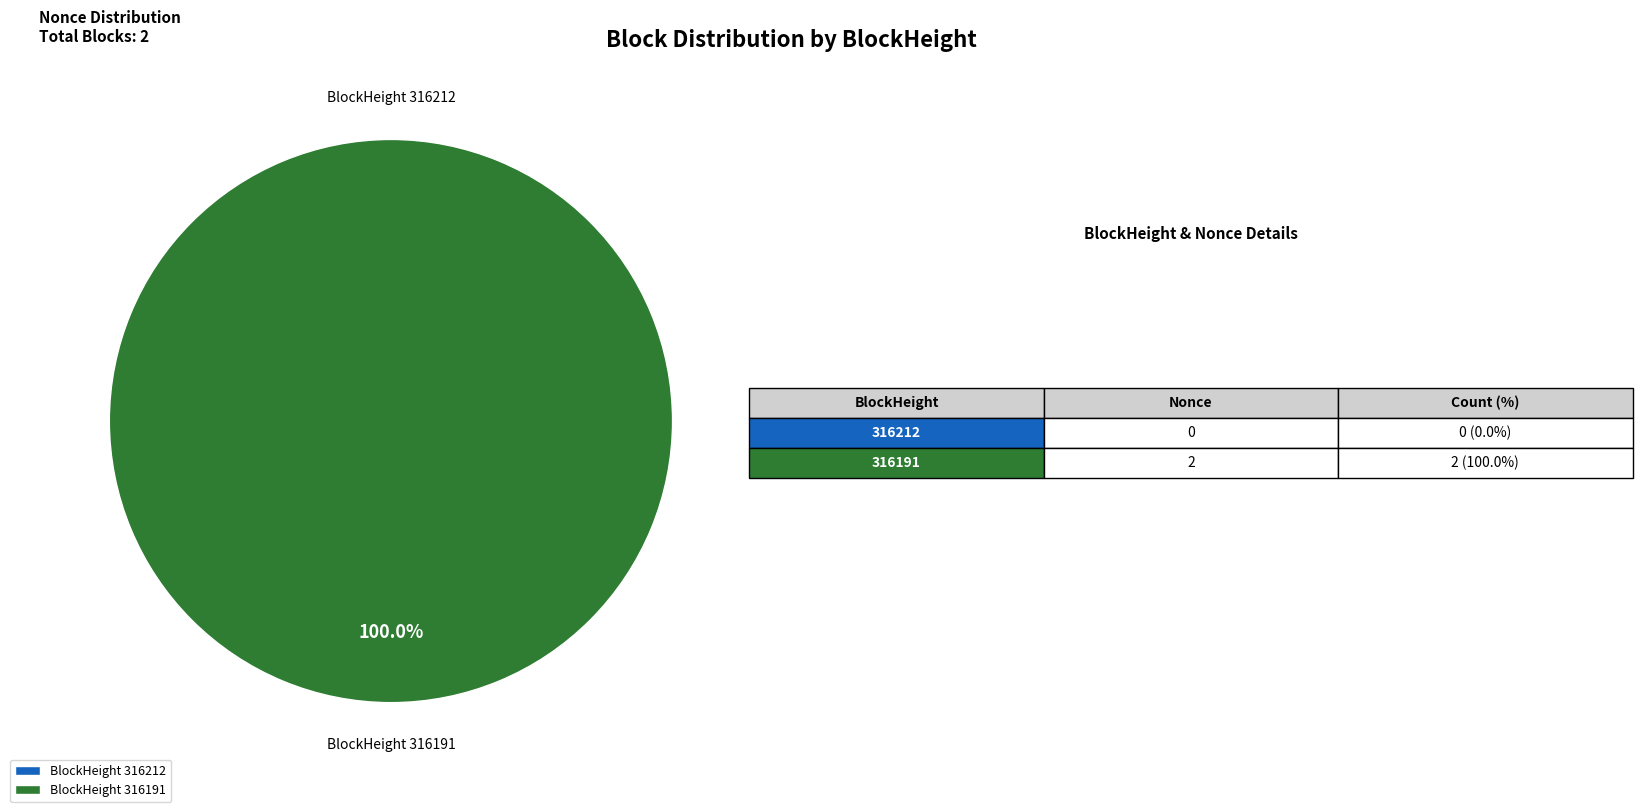

To the nearest percent, what is the difference between the largest and smallest slice percentages?

100%